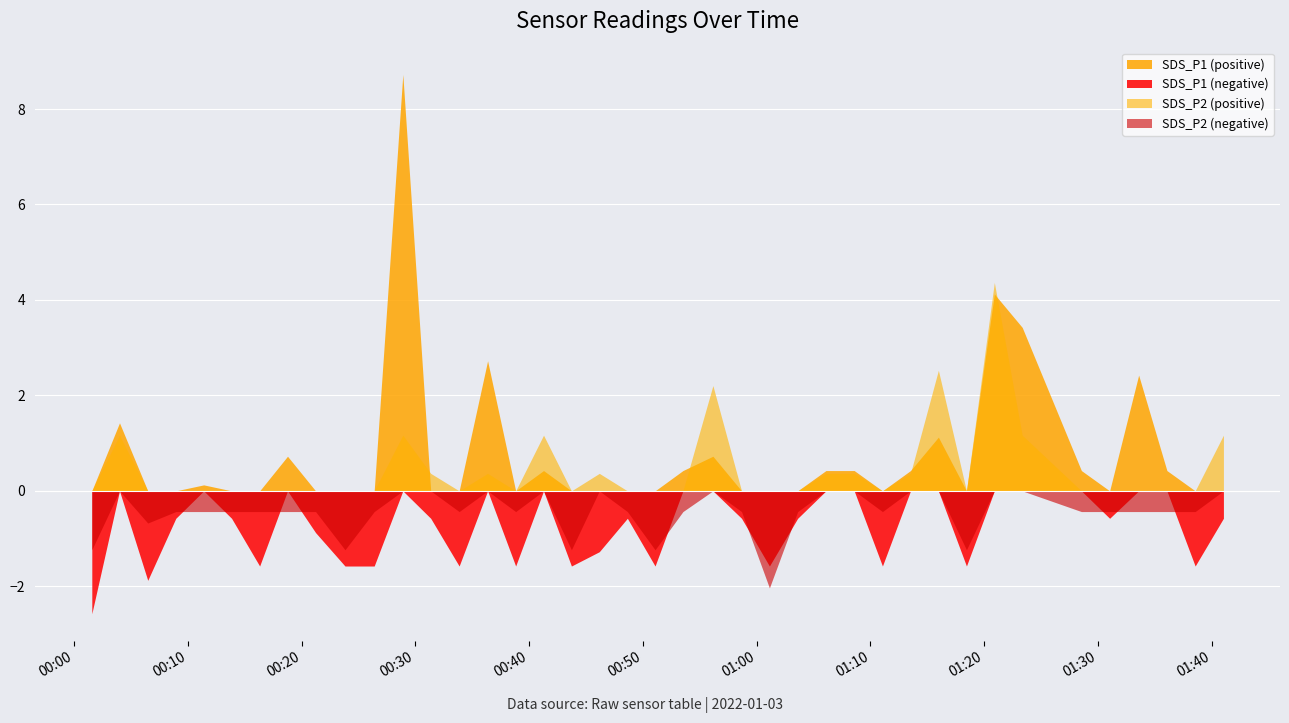

What is the minimum value shown in the chart?

-2.6